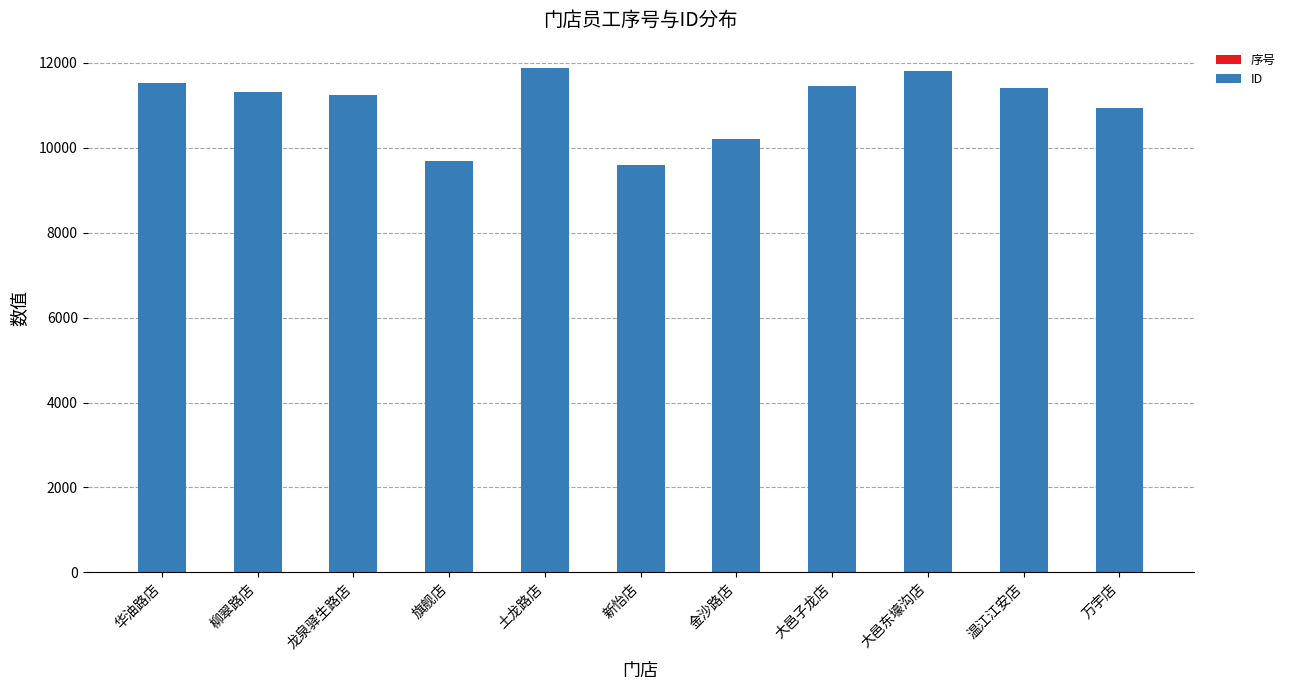

How many data points does each series have?

11